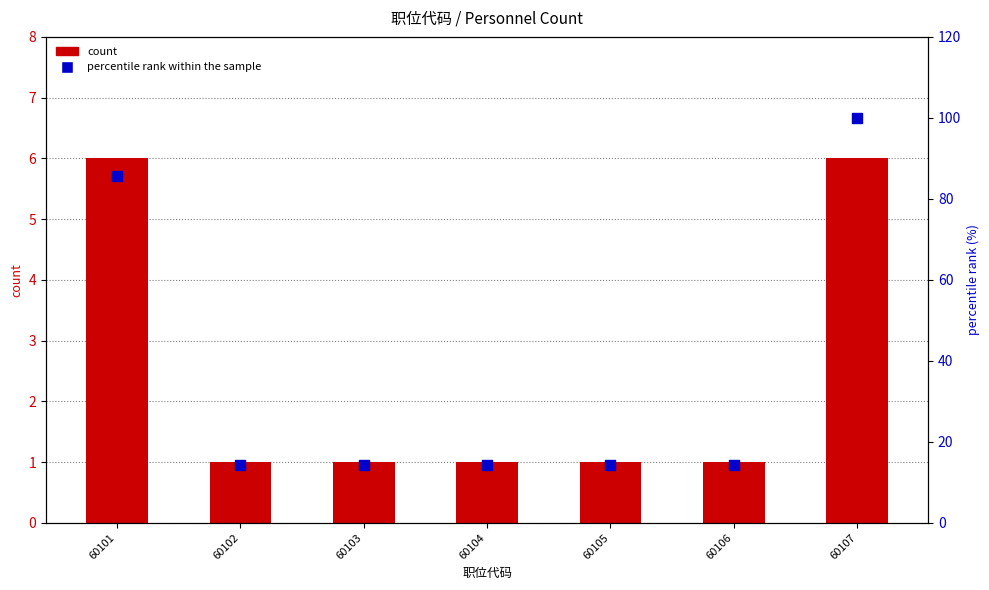

Which series has the largest total across all categories?

percentile rank